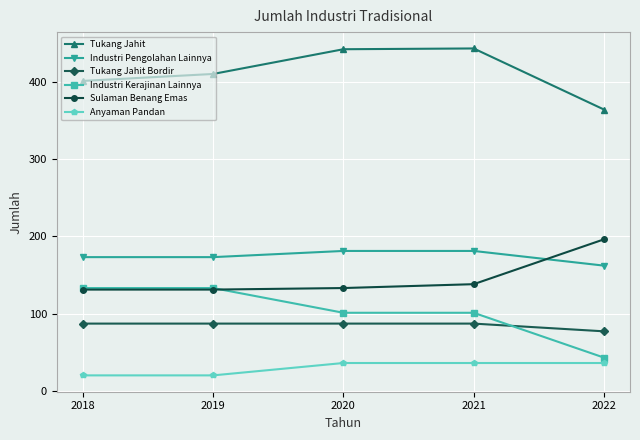

The Industri Kerajinan Lainnya series shows 186 at 2018. True or false?

False